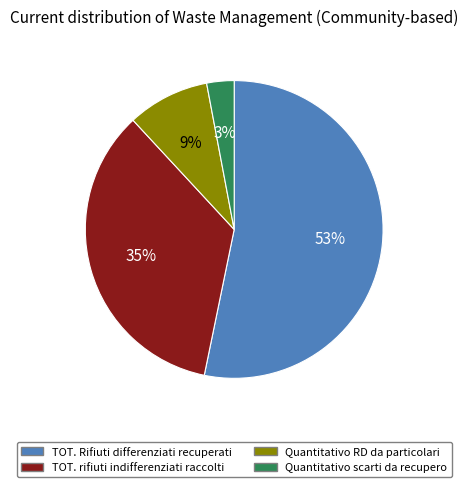

Is it true that Quantitativo scarti da recupero is 3% of the pie?

True